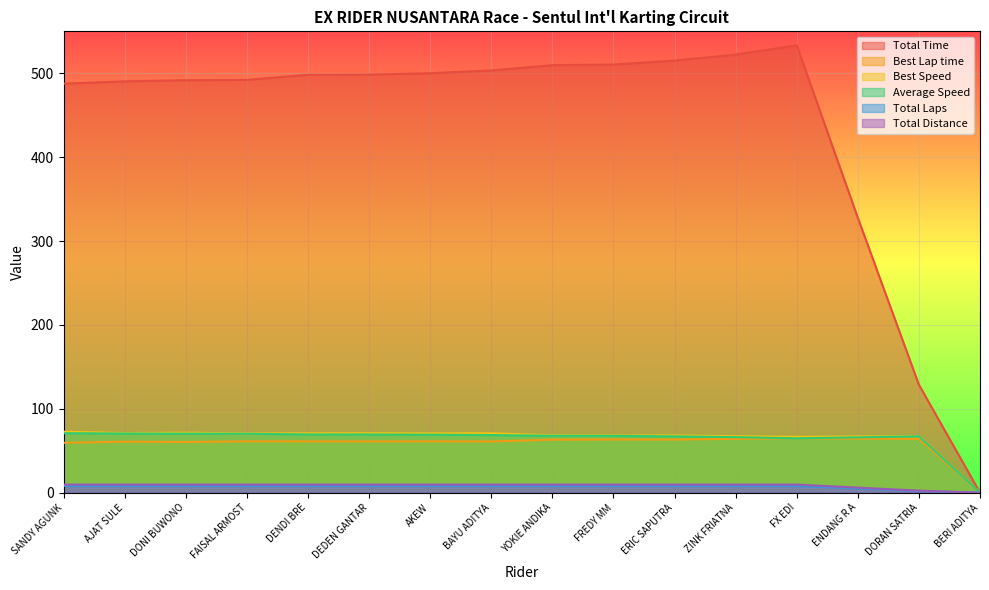

How many values in the Best Lap time series exceed 61?

12